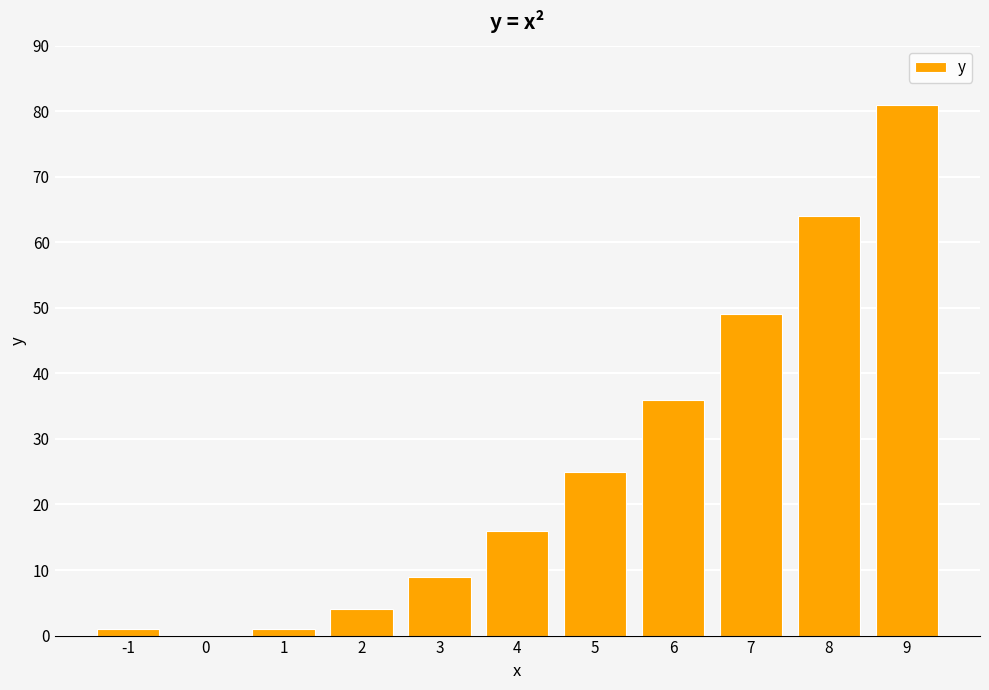

What is the average value?

26